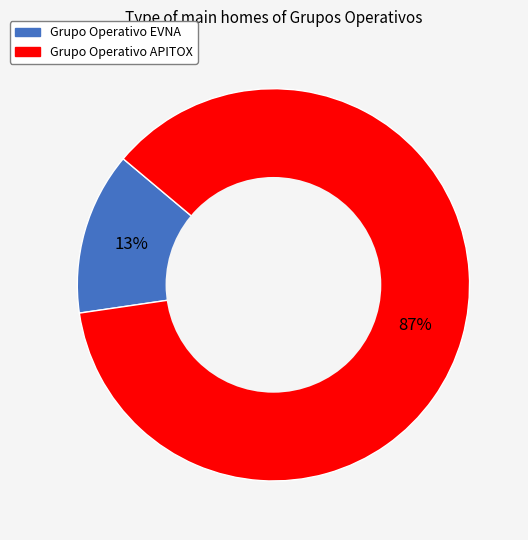

What percentage is the Grupo Operativo EVNA slice, to the nearest percent?

13%